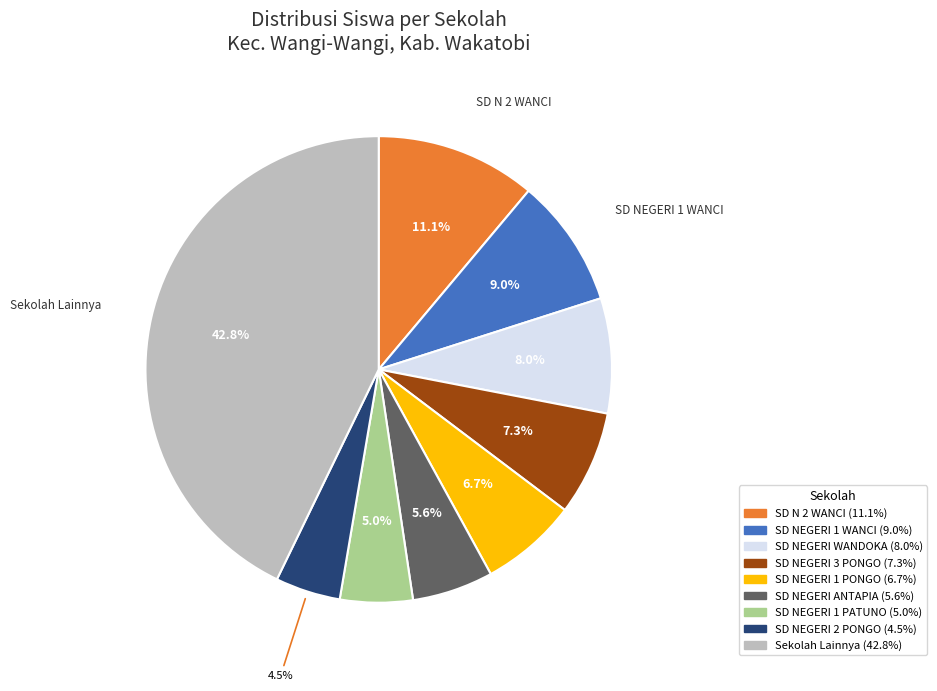

Is there a majority slice in this chart?

No